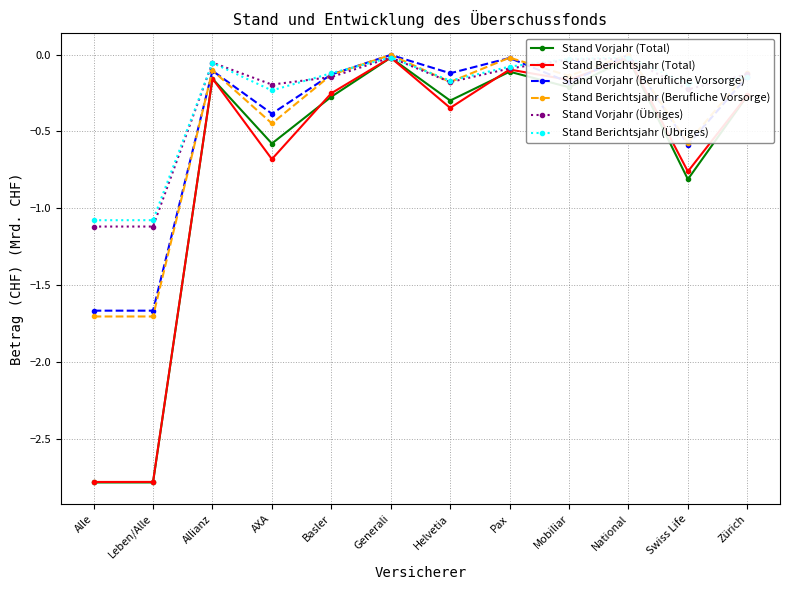

What is the average value of the Stand Berichtsjahr (Total) series?

-0.7